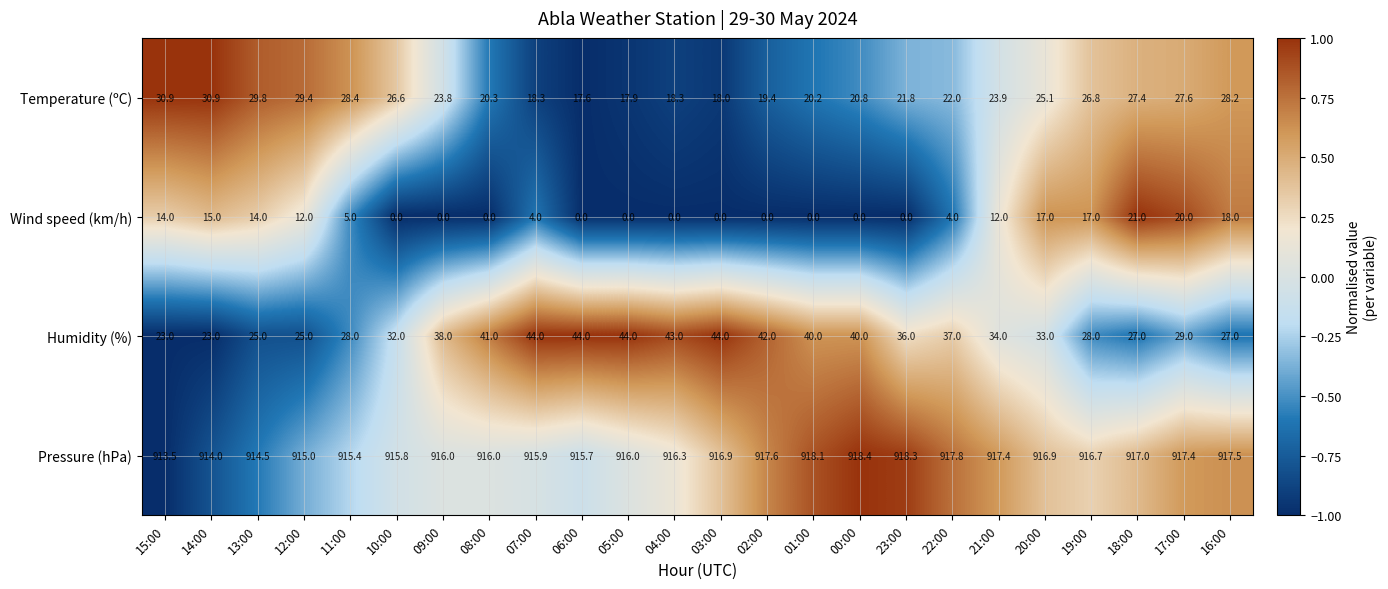

What is the difference between the highest and lowest values at 06:00?

915.7